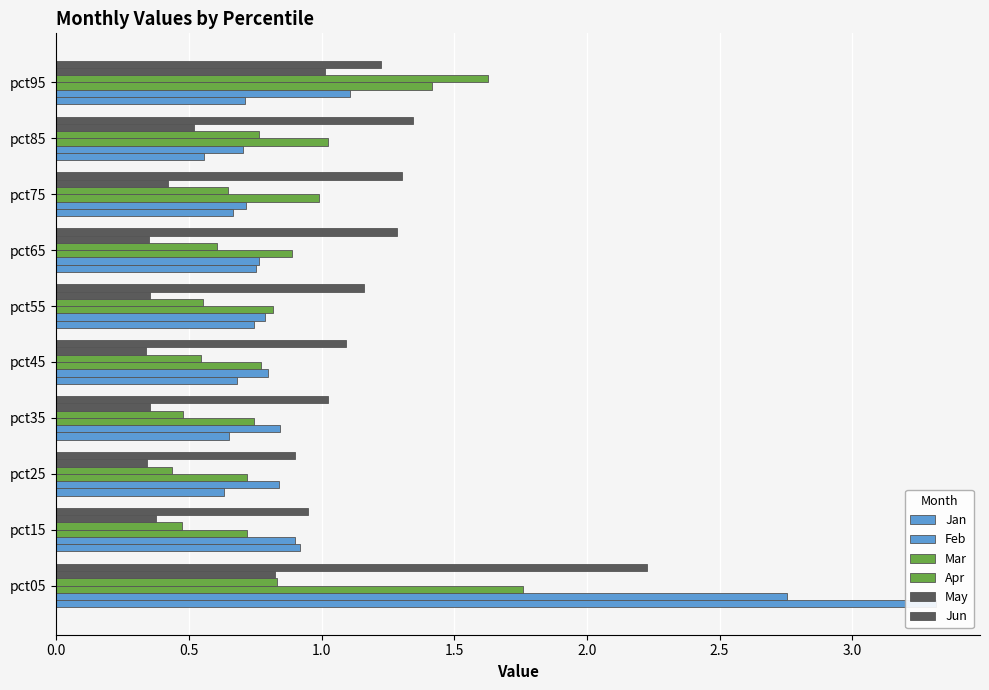

List the series in order of their peak value, lowest first.

May, Apr, Mar, Jun, Feb, Jan